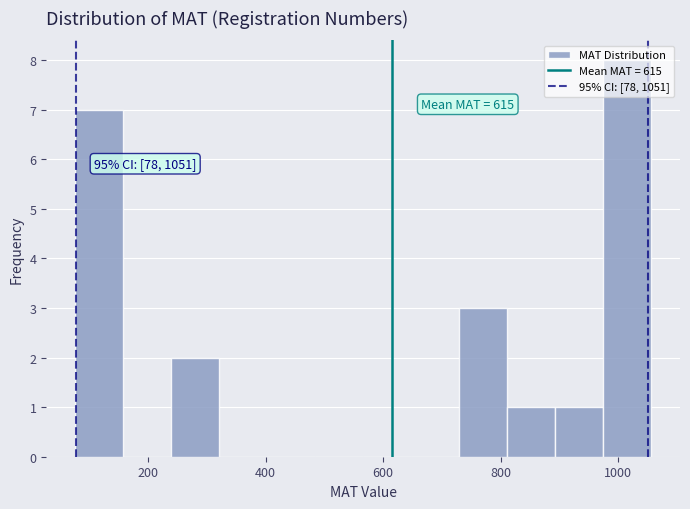

Which range on the x-axis has the tallest bar?

980 to 1060